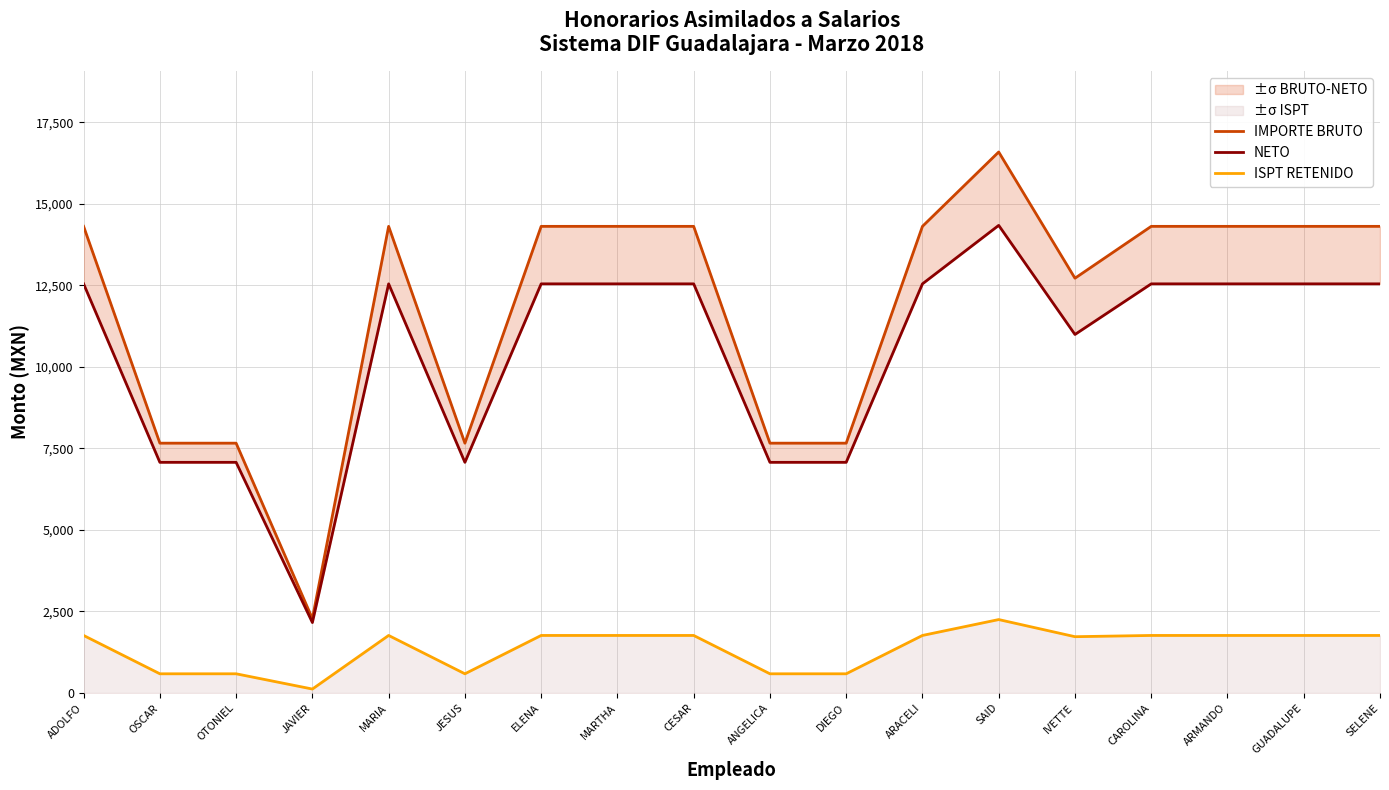

The IMPORTE BRUTO series shows 12723.1 at IVETTE. True or false?

True